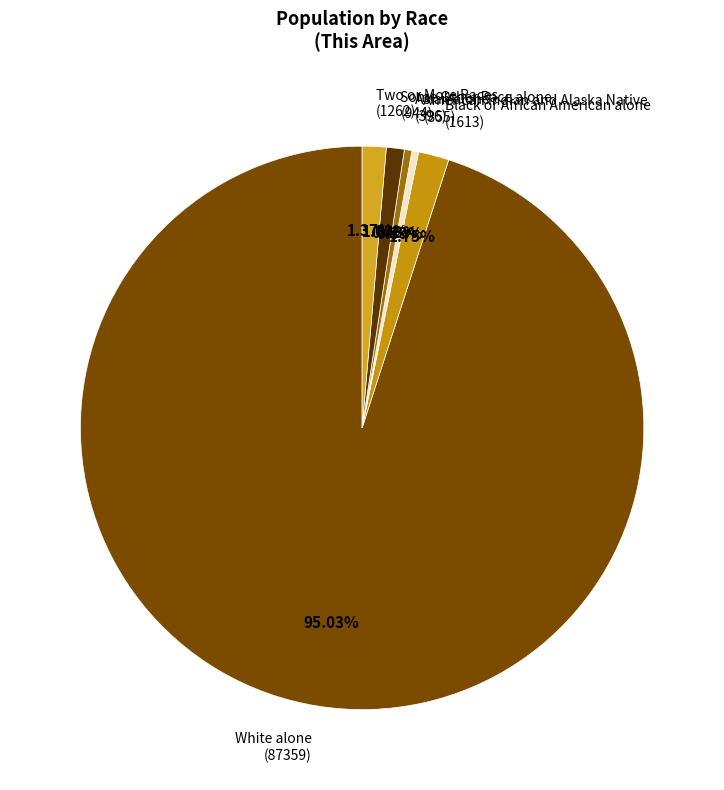

What is the ratio of the value at American Indian and Alaska Native (355) to the value at Two or More Races (1262)?

0.3